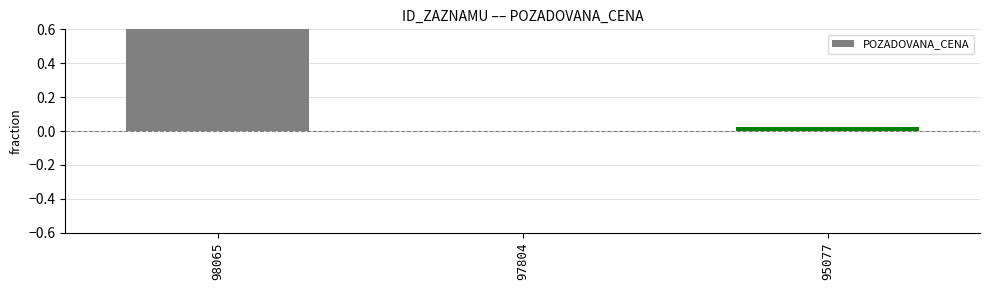

List the labels in order of value, smallest first.

97804, 95077, 98065